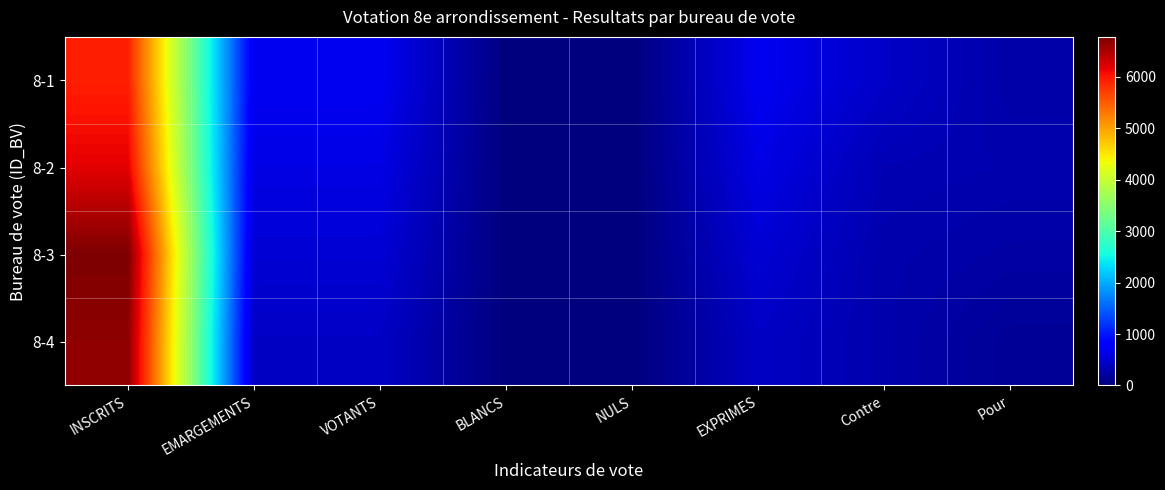

Which label corresponds to the smallest value in the chart?

NULS